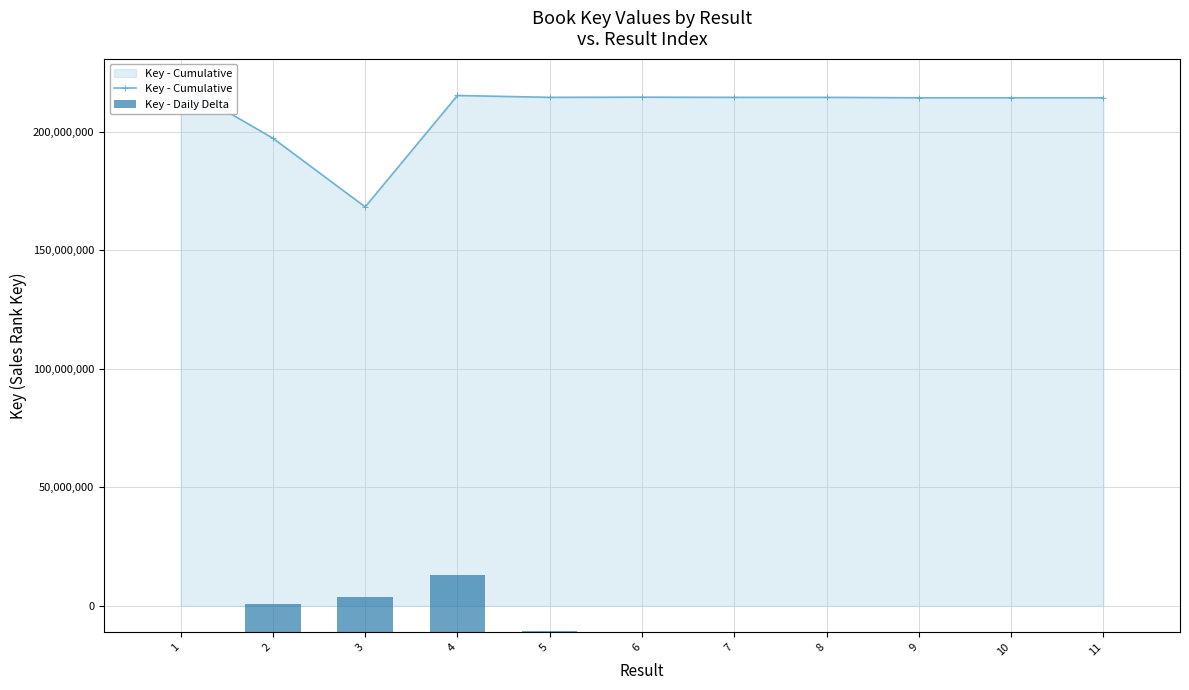

The value of Key - Cumulative at 7 is 385491233. True or false?

False